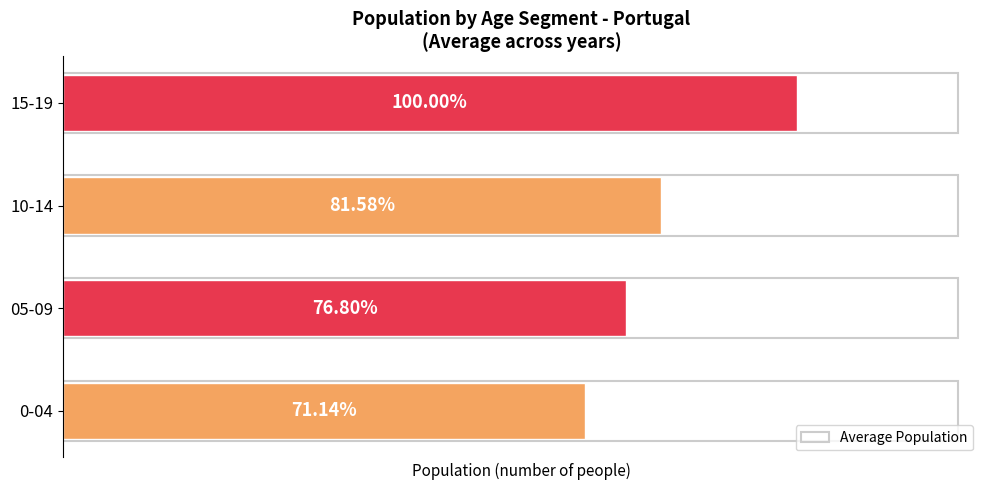

Are the bars grouped side by side (vs. stacked)?

No